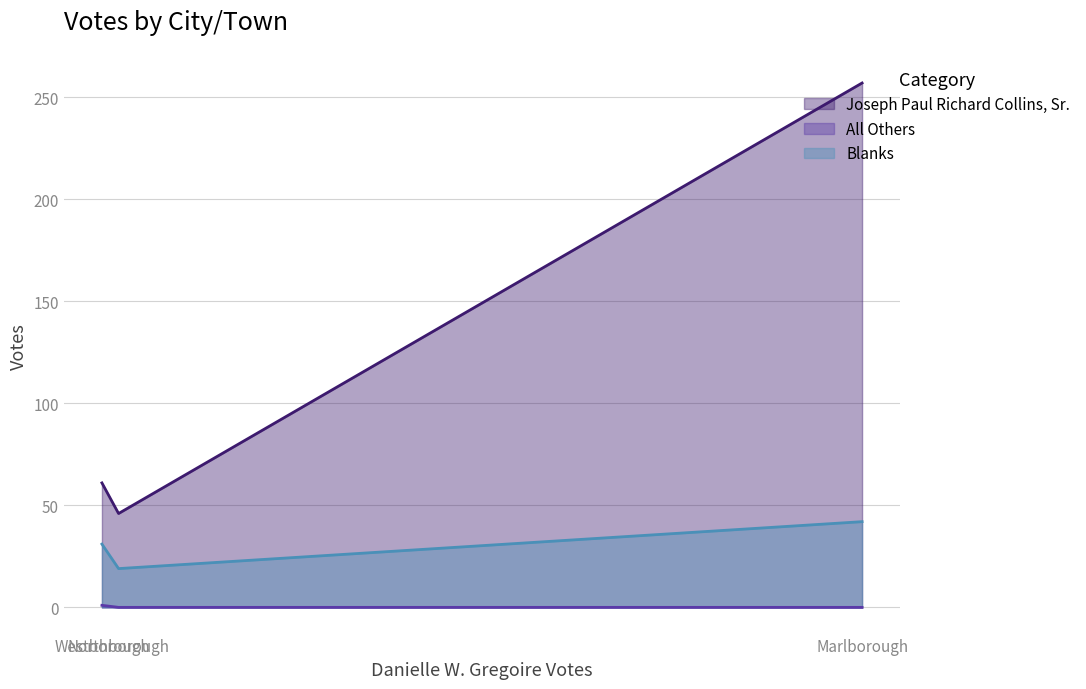

Count the number of data series in this chart.

3